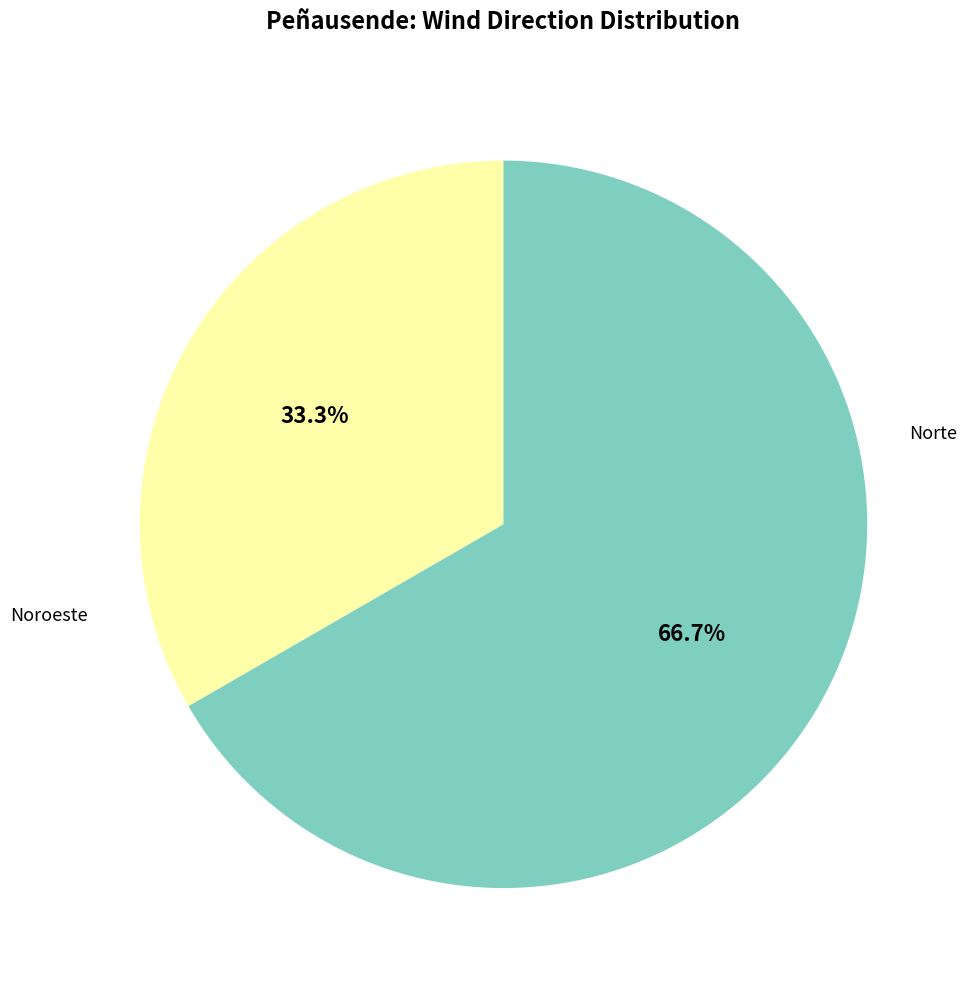

Does any single category account for the majority?

Yes